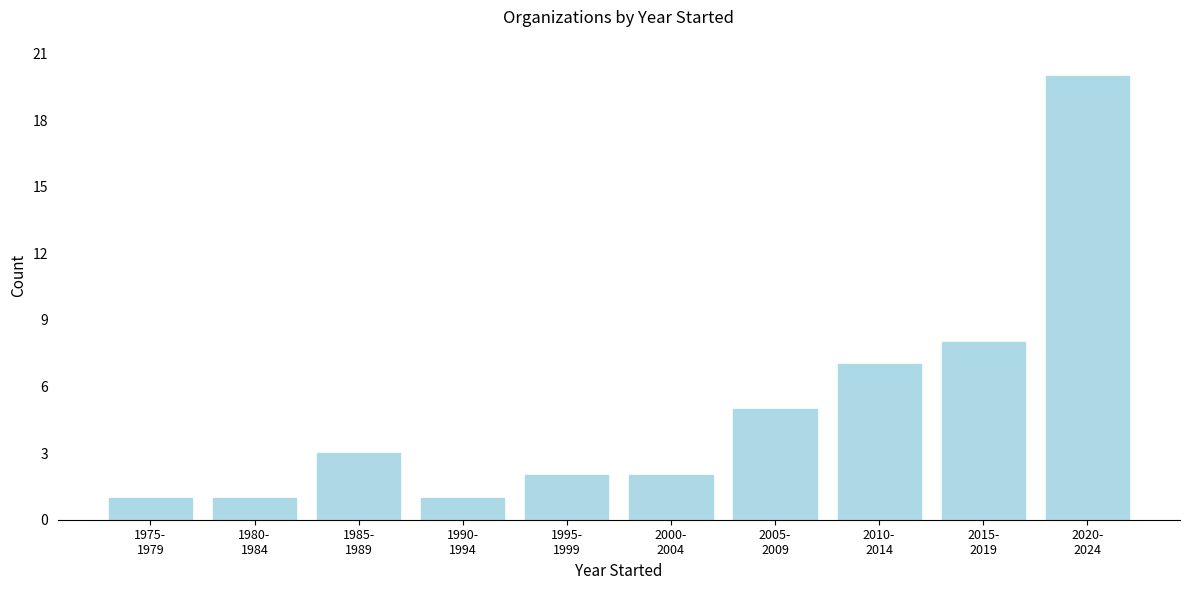

Reading left to right, what are all the values shown in this chart?

1	1	3	1	2	2	5	7	8	20